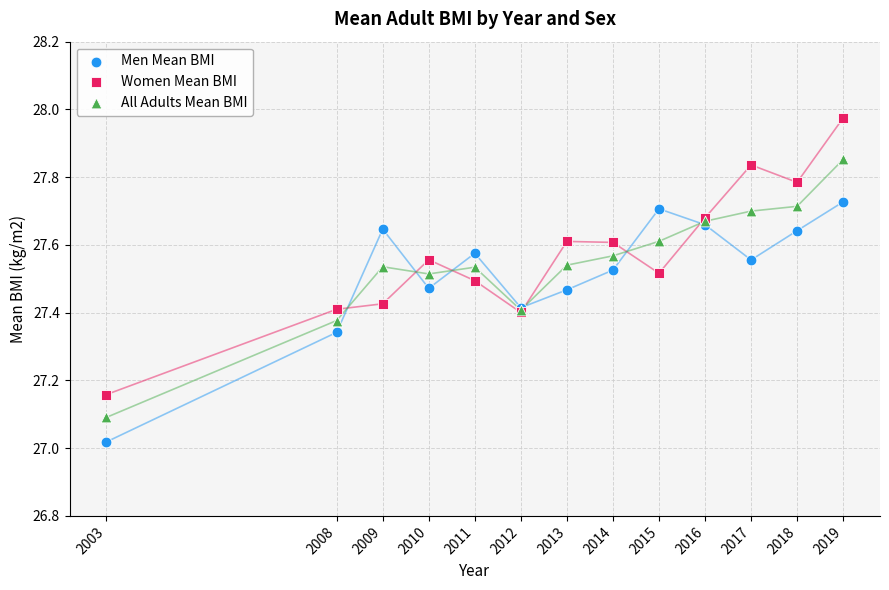

Which series contains the lowest Y value?

Men Mean BMI